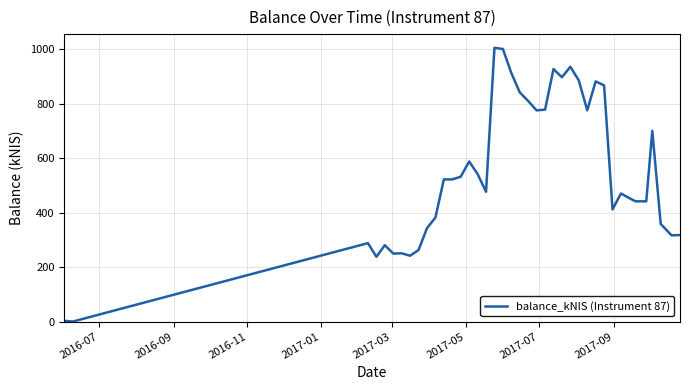

What is the maximum value shown in the chart?

1005.3